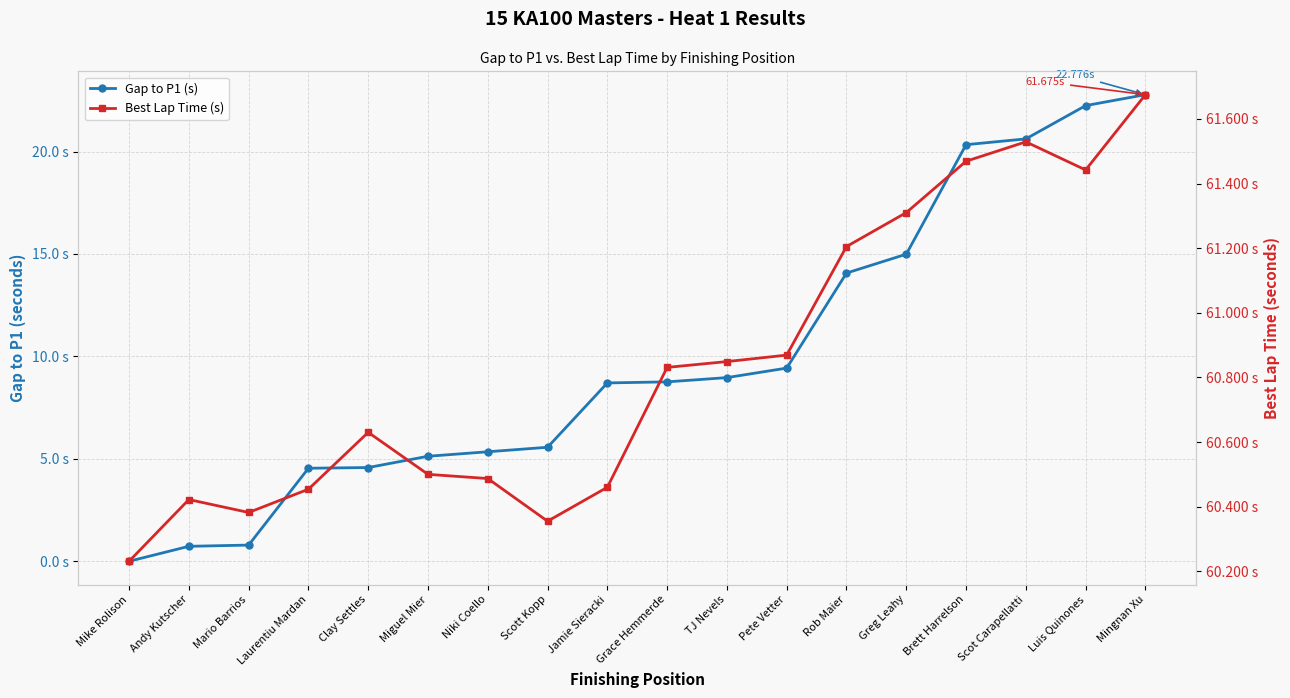

Reading left to right, transcribe all the data shown in this chart.

Gap to P1 (s): Mike Rolison=0.0	Andy Kutscher=0.7	Mario Barrios=0.8	Laurentiu Mardan=4.5	Clay Settles=4.6	Miguel Mier=5.1	Niki Coello=5.3	Scott Kopp=5.6	Jamie Sieracki=8.7	Grace Hemmerde=8.8	TJ Nevels=9.0	Pete Vetter=9.4	Rob Maier=14.1	Greg Leahy=15.0	Brett Harrelson=20.3	Scot Carapellatti=20.6	Luis Quinones=22.2	Mingnan Xu=22.8
Best Lap Time (s): Mike Rolison=60.2	Andy Kutscher=60.4	Mario Barrios=60.4	Laurentiu Mardan=60.5	Clay Settles=60.6	Miguel Mier=60.5	Niki Coello=60.5	Scott Kopp=60.4	Jamie Sieracki=60.5	Grace Hemmerde=60.8	TJ Nevels=60.8	Pete Vetter=60.9	Rob Maier=61.2	Greg Leahy=61.3	Brett Harrelson=61.5	Scot Carapellatti=61.5	Luis Quinones=61.4	Mingnan Xu=61.7